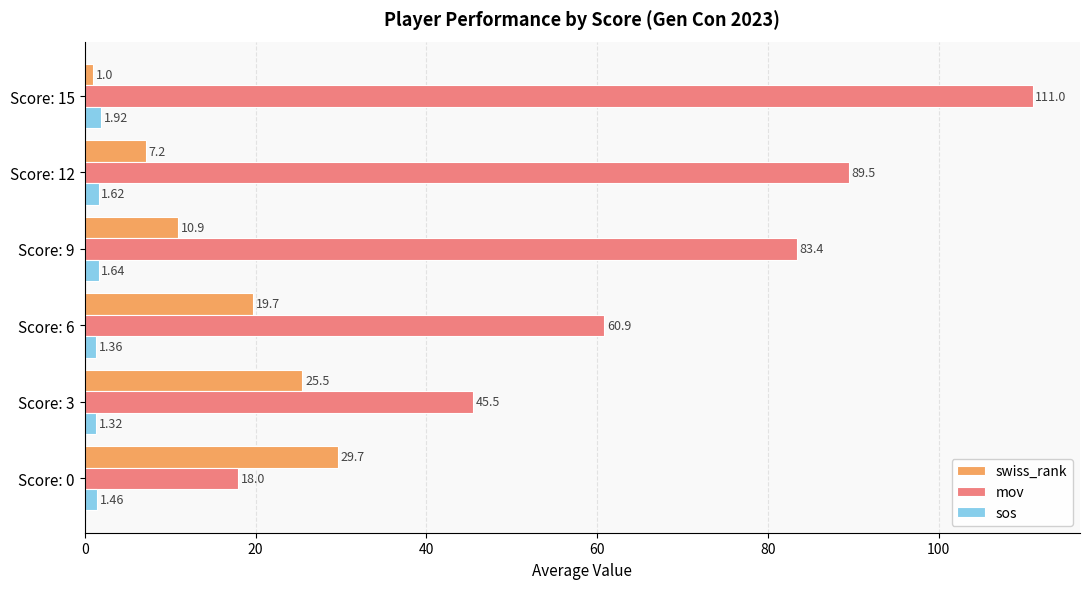

Which series has the widest spread of values?

mov